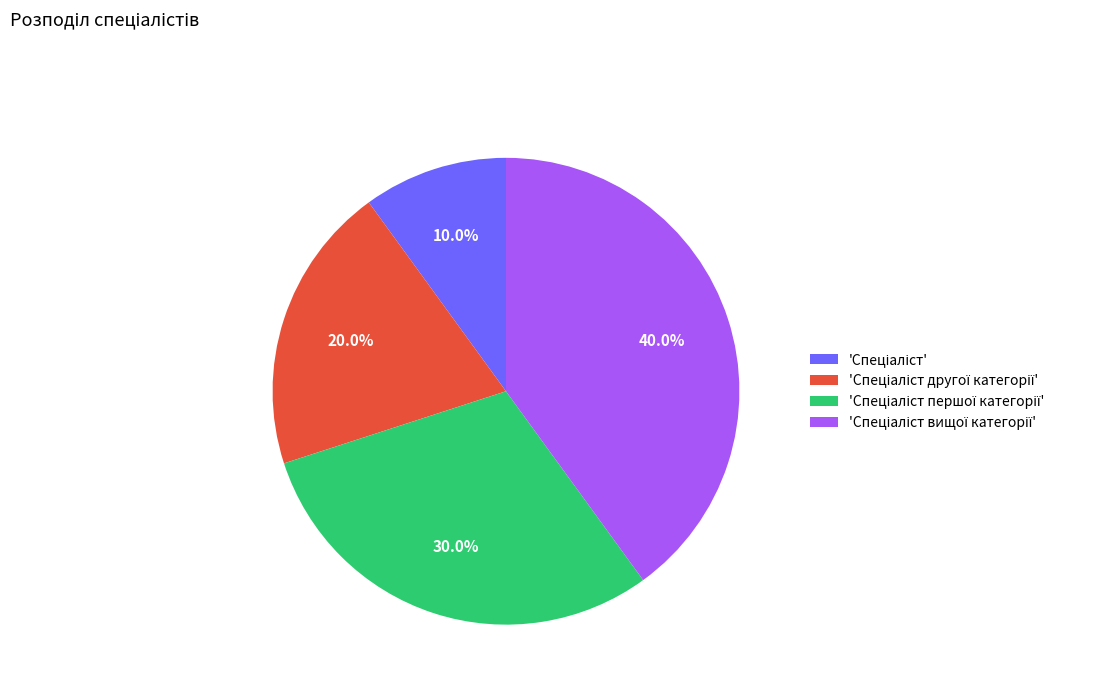

Does any single category account for the majority?

No